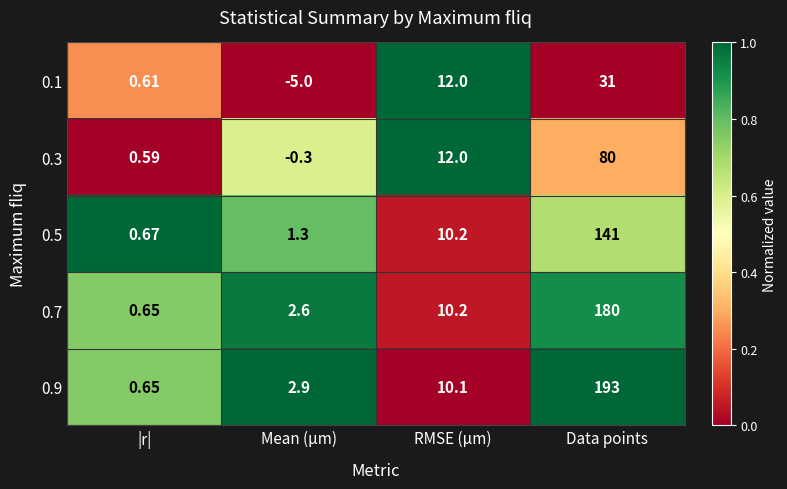

At which label does 0.9 first exceed 10?

RMSE (µm)